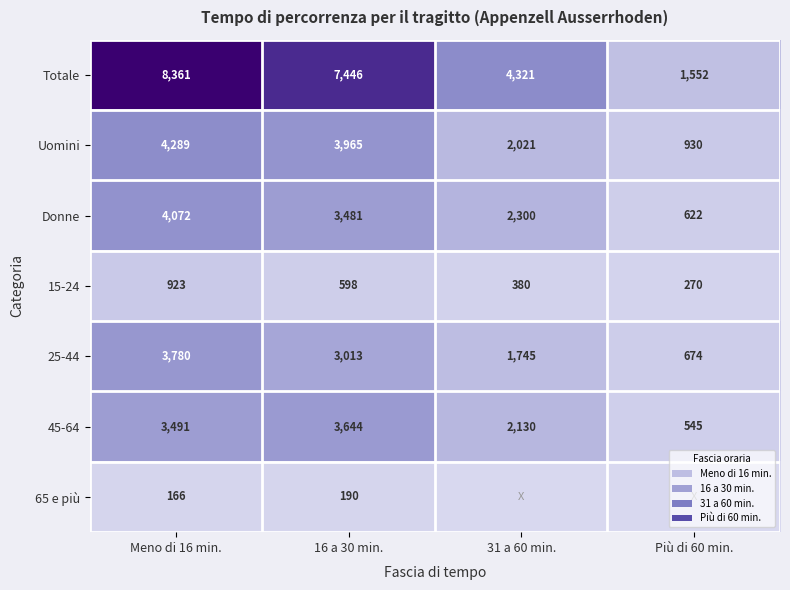

Is the value of Totale at 16 a 30 min. greater than the value of 45-64 at Più di 60 min.?

Yes